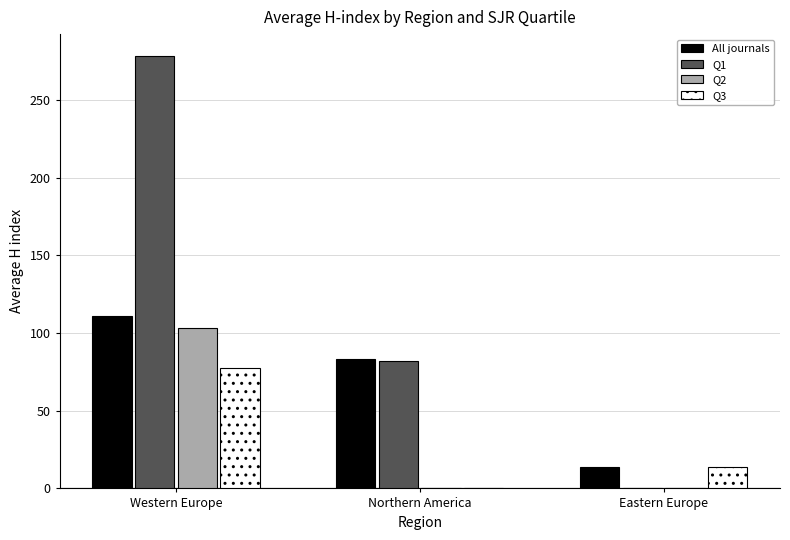

The value of Q2 at Eastern Europe is -38.3. True or false?

False